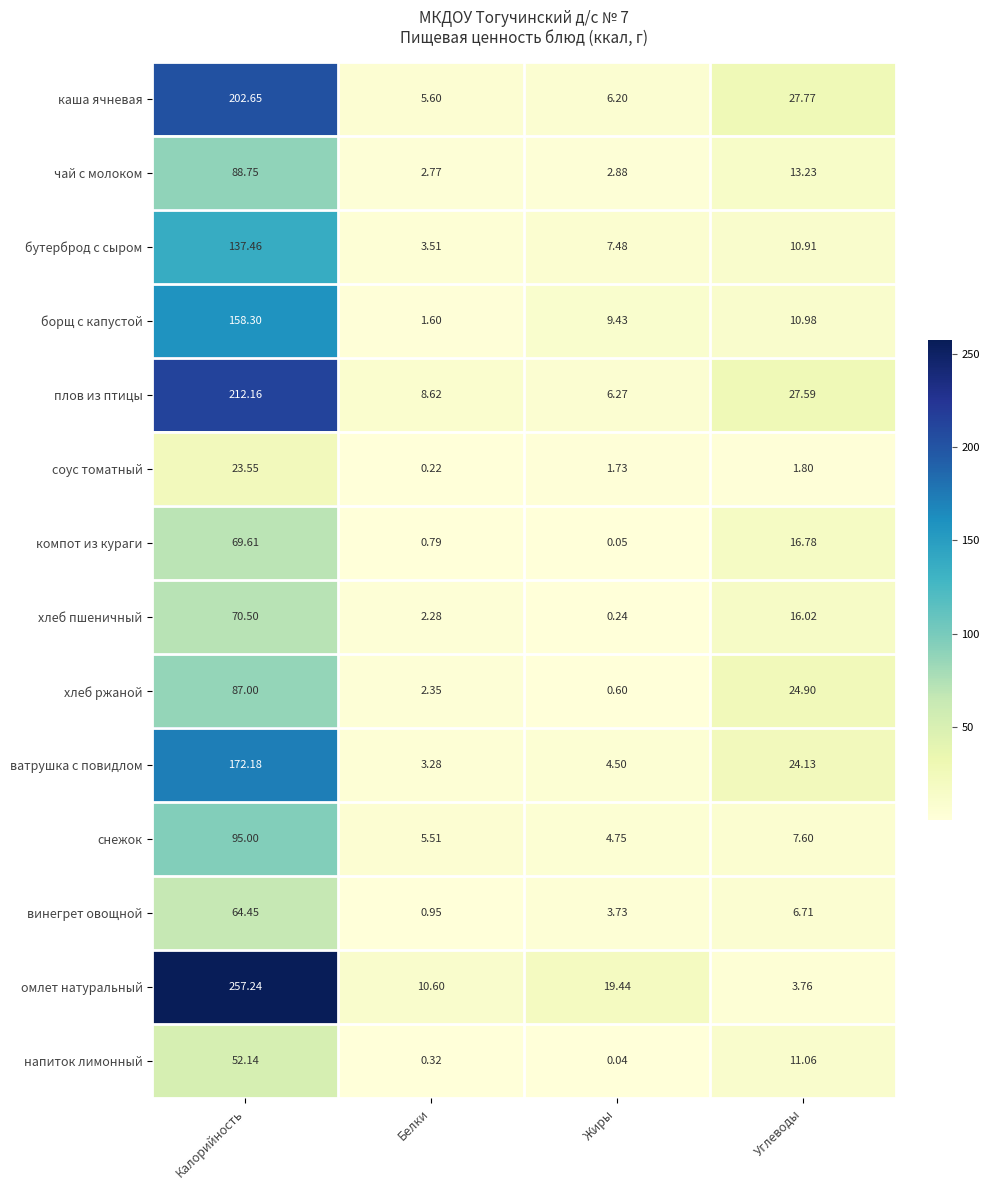

How many categories are shown in the chart?

4